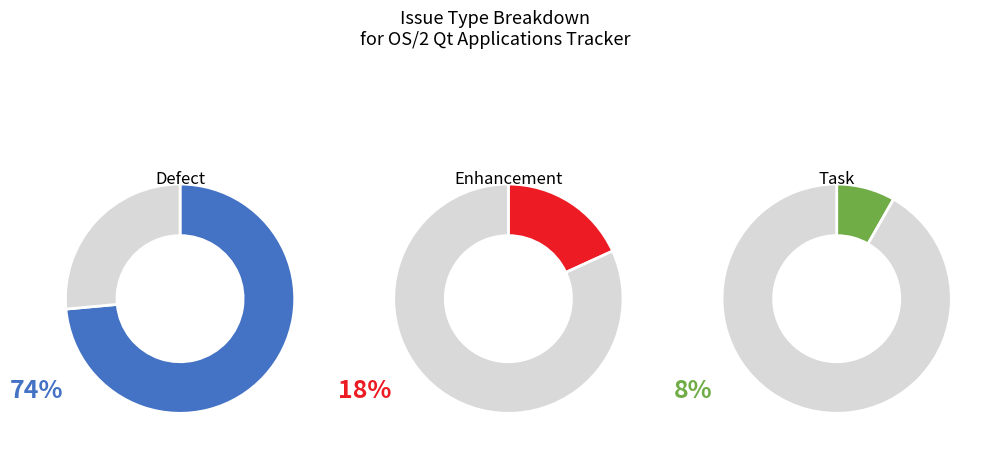

How many slices are in this pie chart?

3